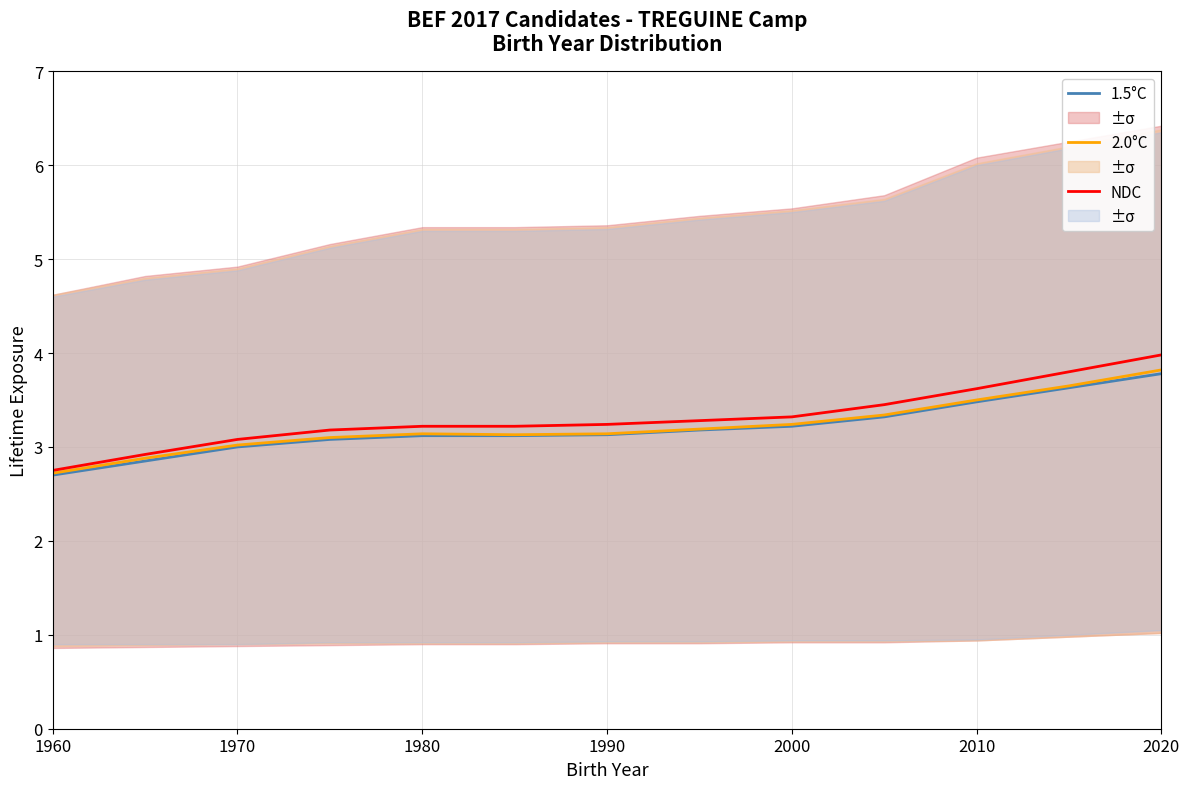

Which category has the highest value in the 2.0°C series?

2020